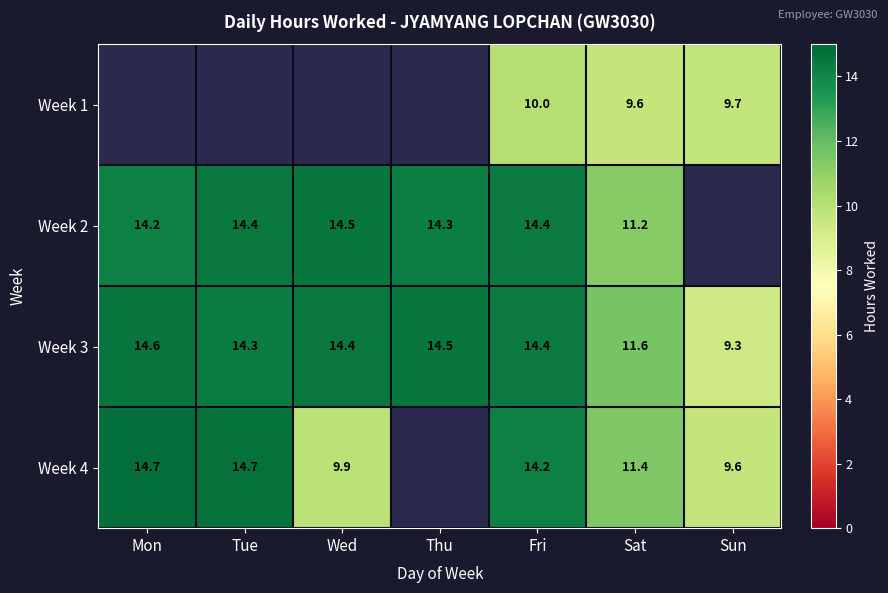

At which label does Week 3 first exceed 14?

Mon